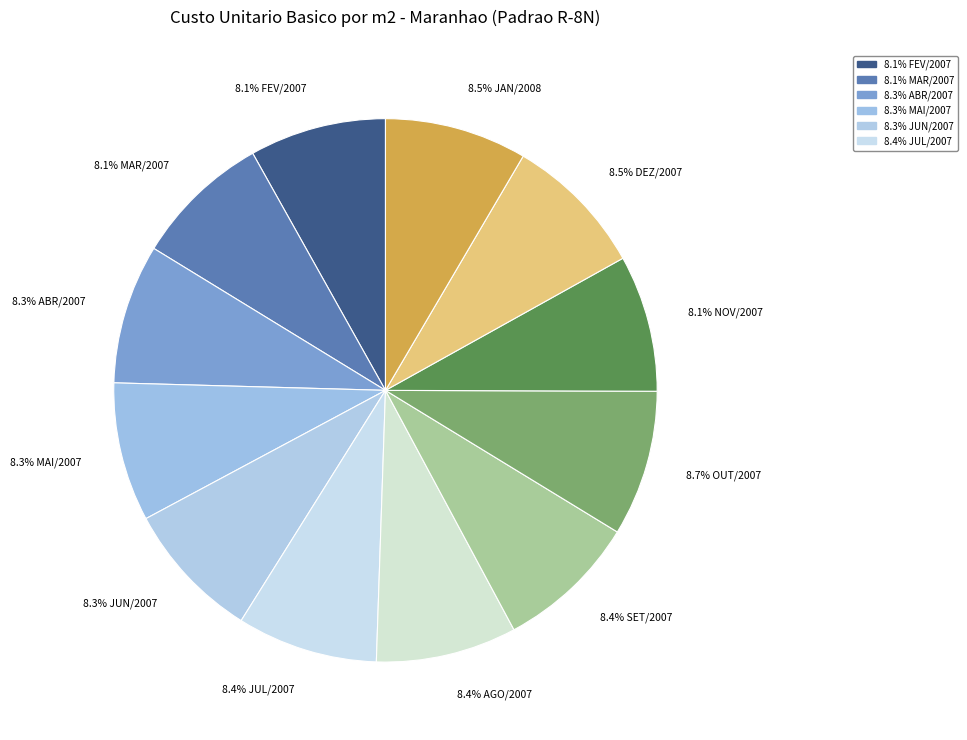

How many slices are in this pie chart?

12